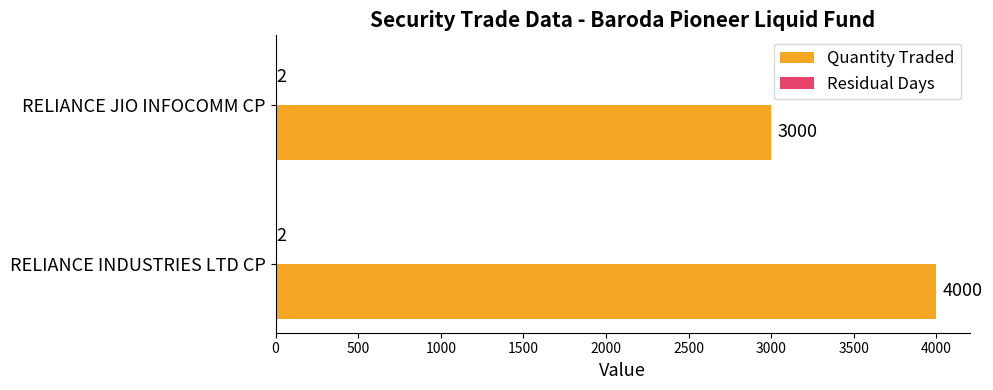

Count the Quantity Traded values in the range 3000 to 4000.

2